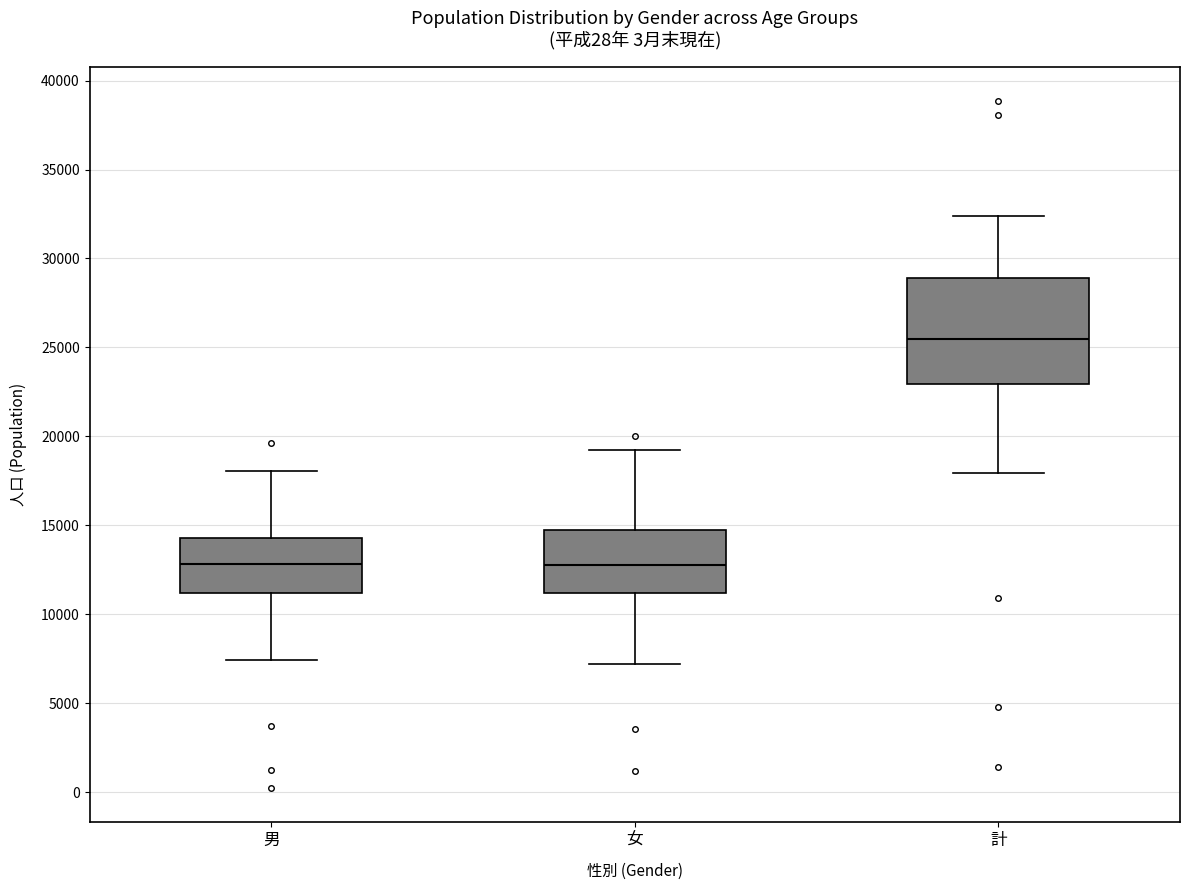

Which box is the tallest, from its lower edge to its upper edge?

計